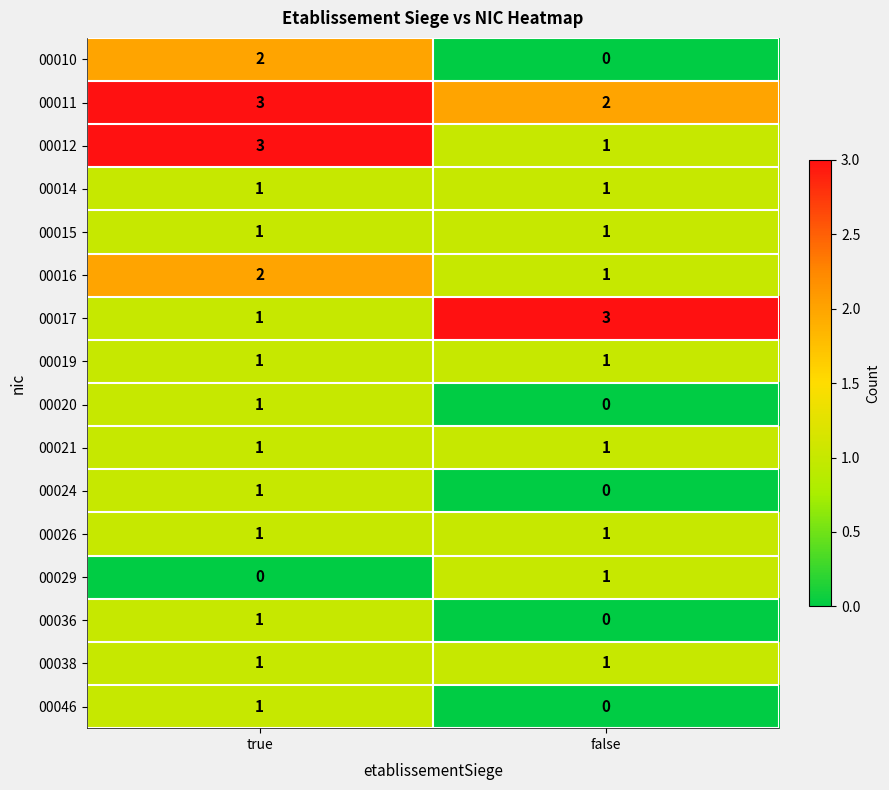

At which category is the sum across all series the highest?

true